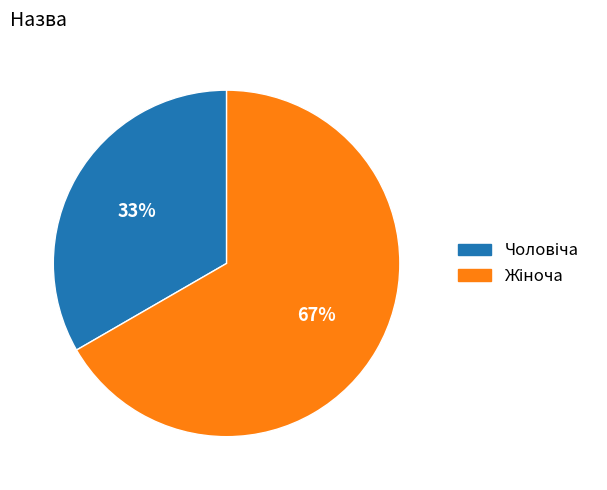

Does any single category account for the majority?

Yes